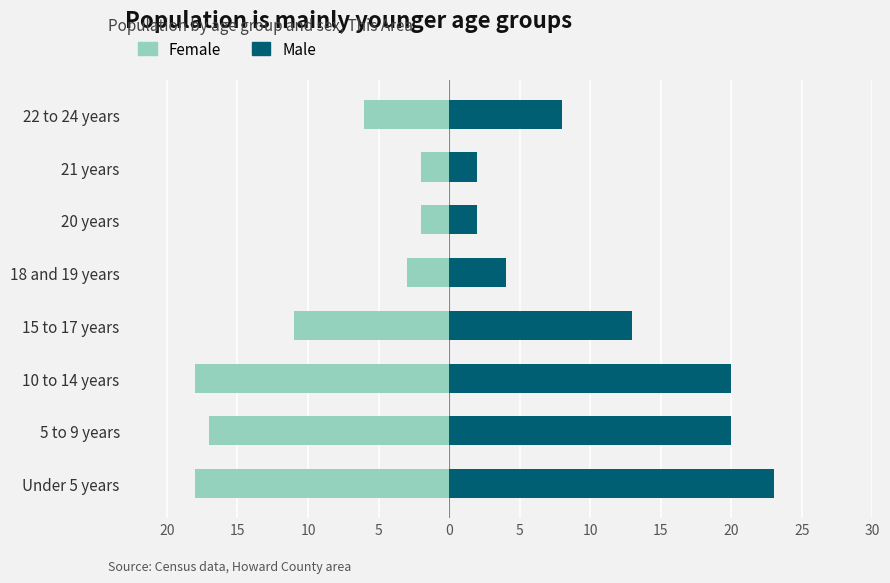

How many groups of bars are there?

8